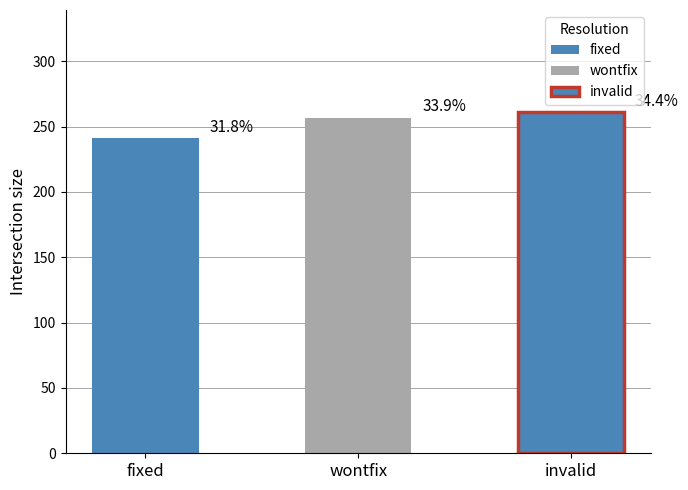

Reading right to left, list all the values displayed in this chart.

invalid=261	wontfix=257	fixed=241